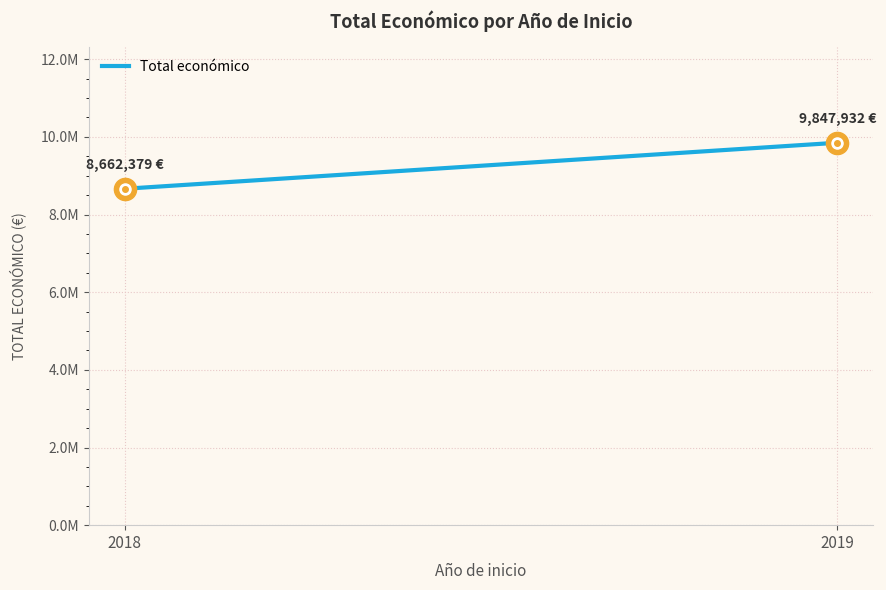

What is the value of the 1st point from the left?

8662379